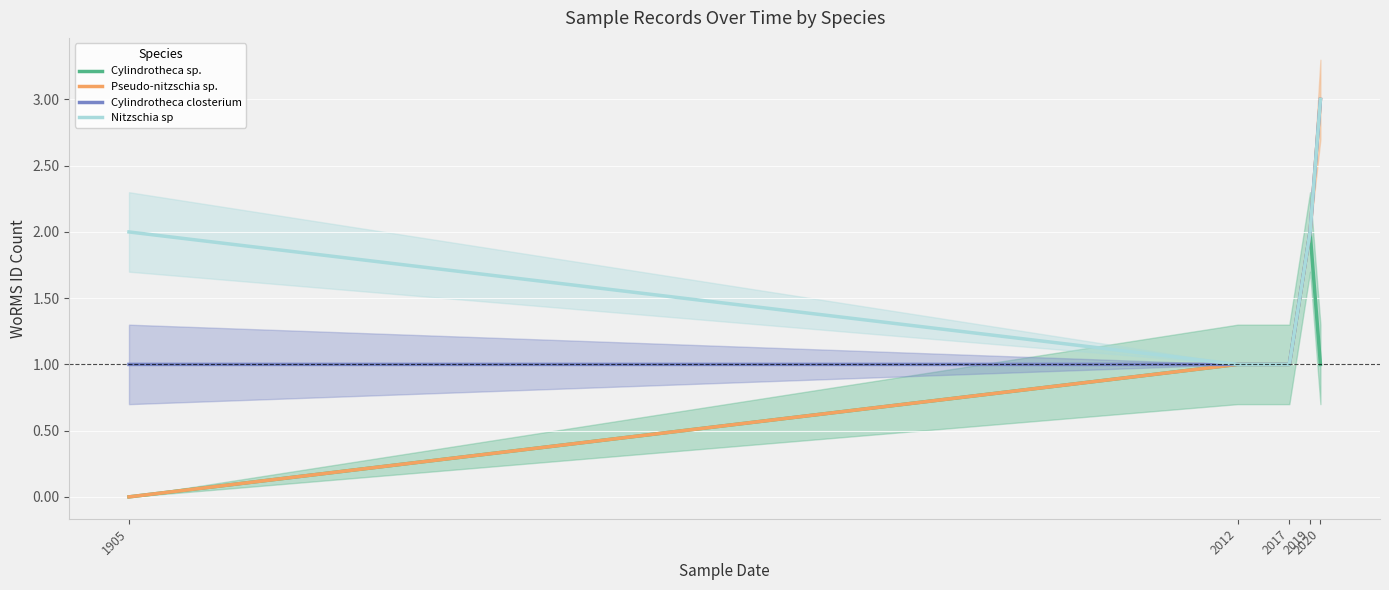

List the series in order of their peak value, lowest first.

Cylindrotheca sp., Pseudo-nitzschia sp., Cylindrotheca closterium, Nitzschia sp